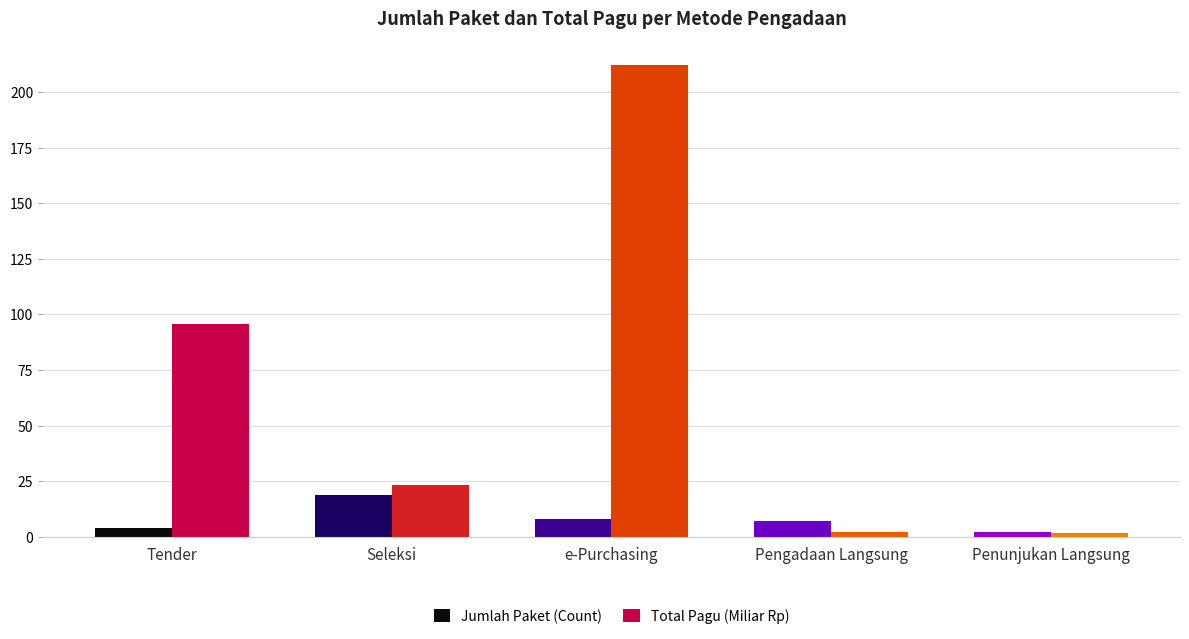

What position from the left is Seleksi?

2